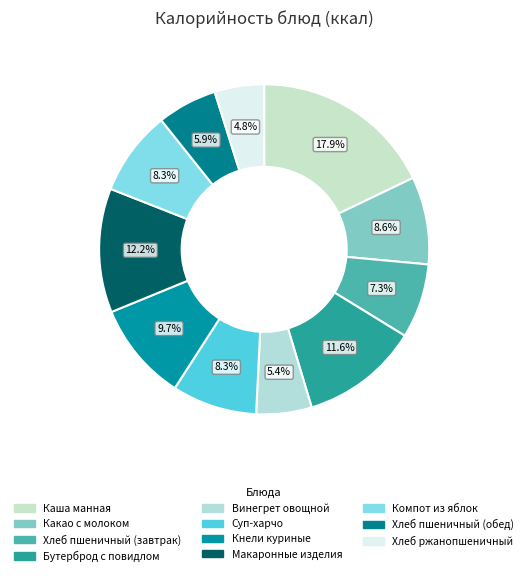

Does Компот из яблок represent more than half of the total?

No